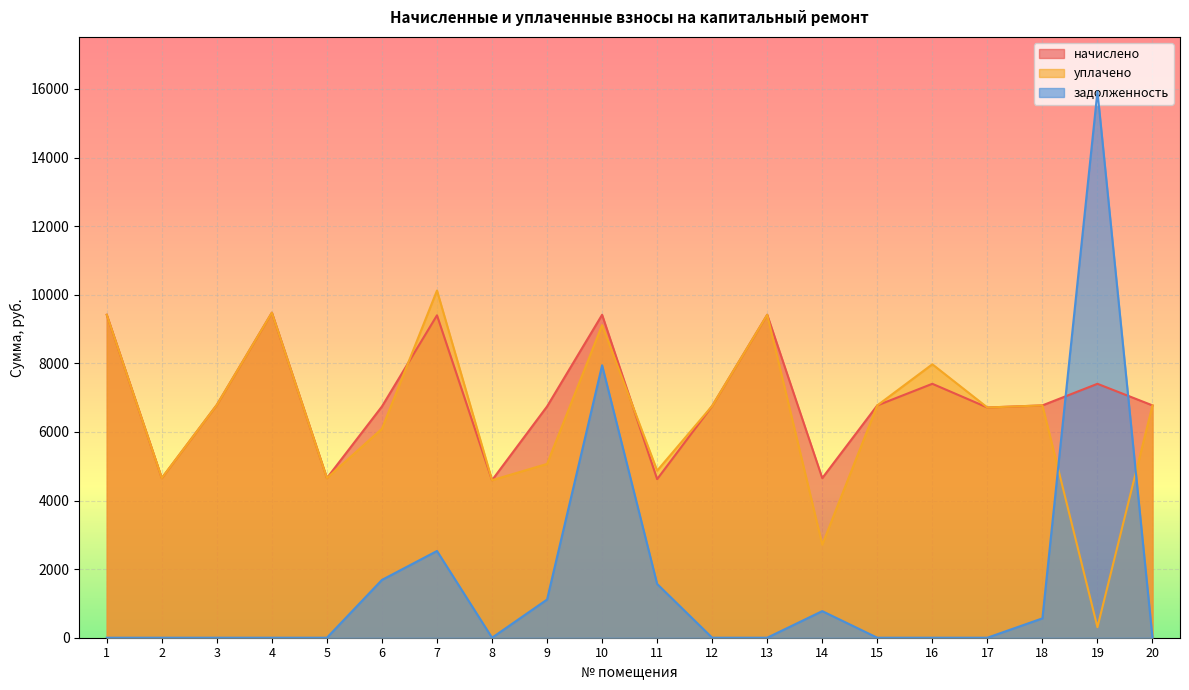

What is the sum of the уплачено values at 14 and 11?

7585.7